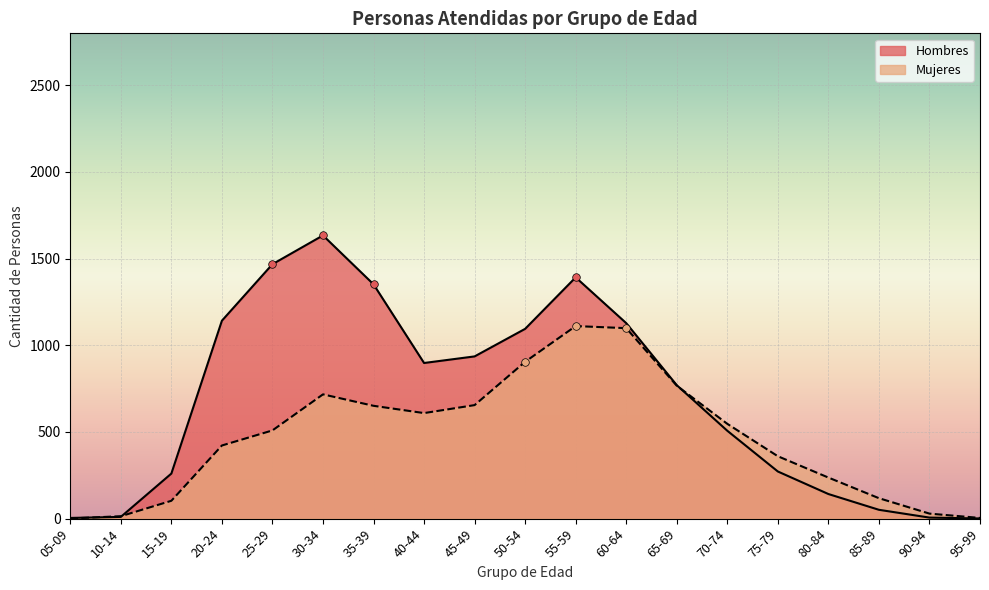

Which series contains the highest Y value?

Hombres